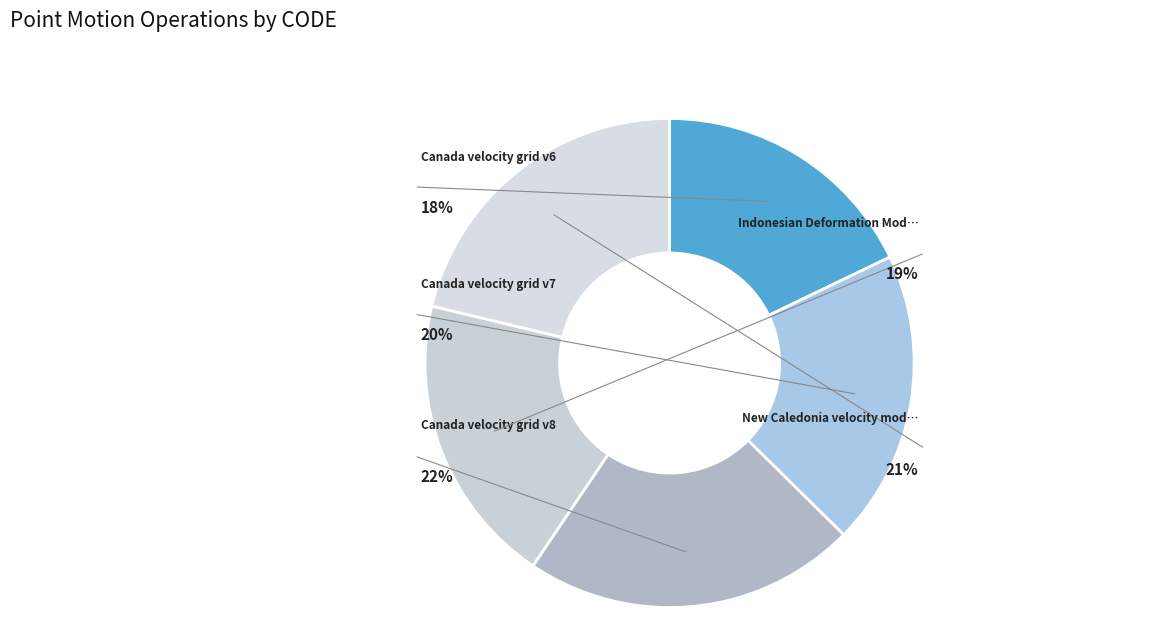

How many segments does this pie chart have?

5